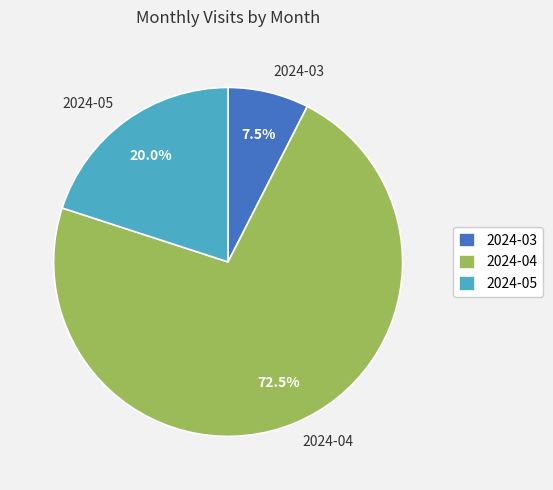

Rank the categories by value from lowest to highest.

2024-03, 2024-05, 2024-04